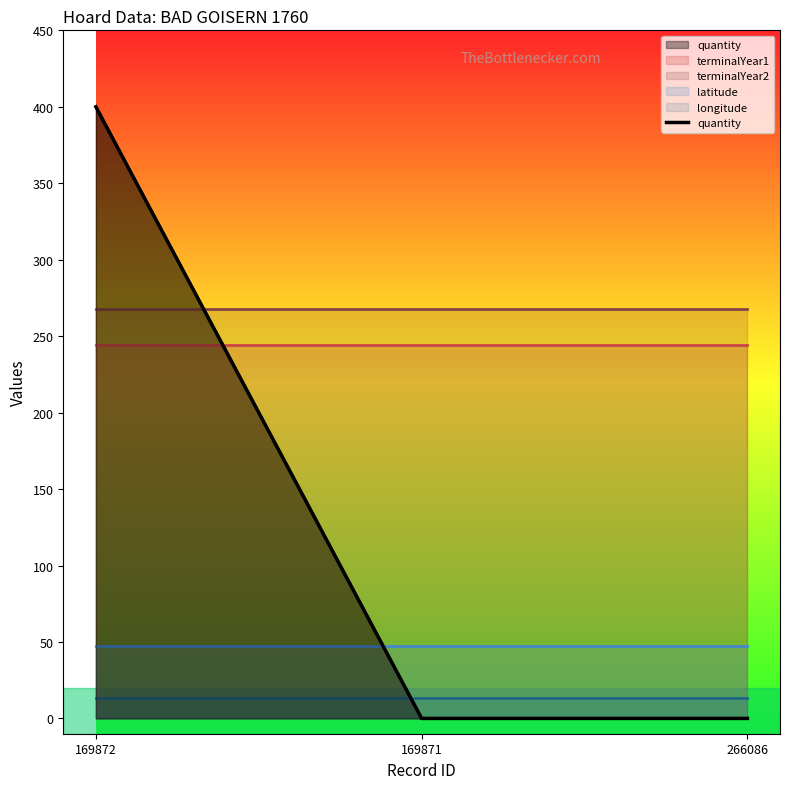

The chart shows a value of 0 at 169871. True or false?

True